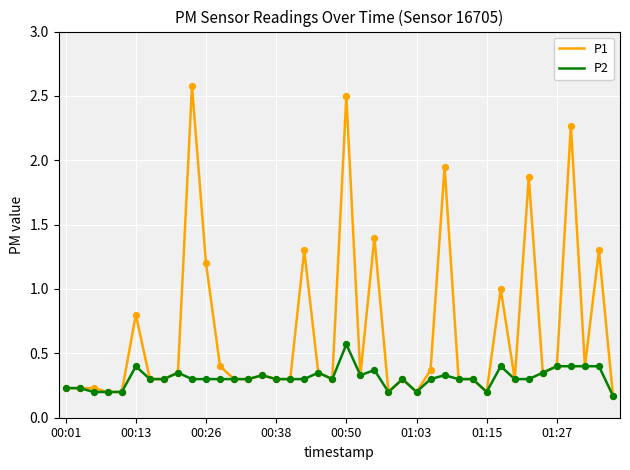

What is the greatest value displayed?

2.6